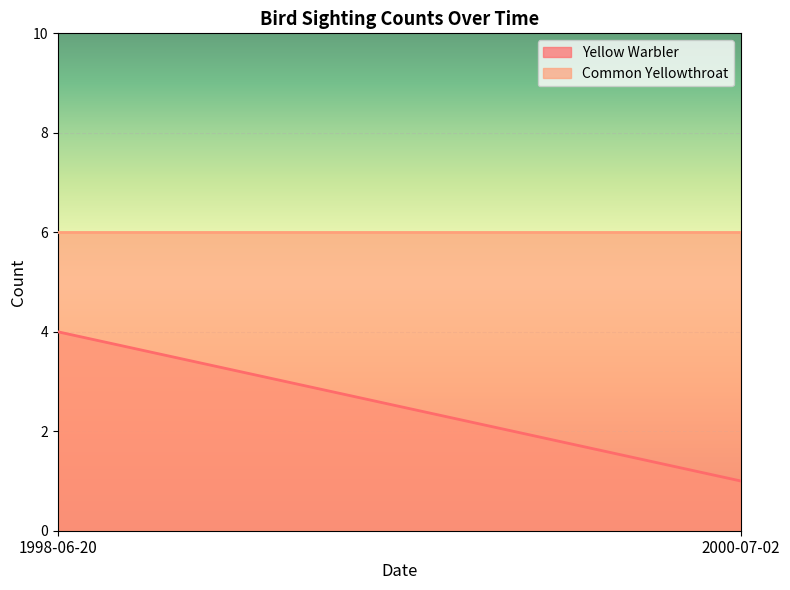

Is it true that Yellow Warbler equals 2 at 2000-07-02?

False